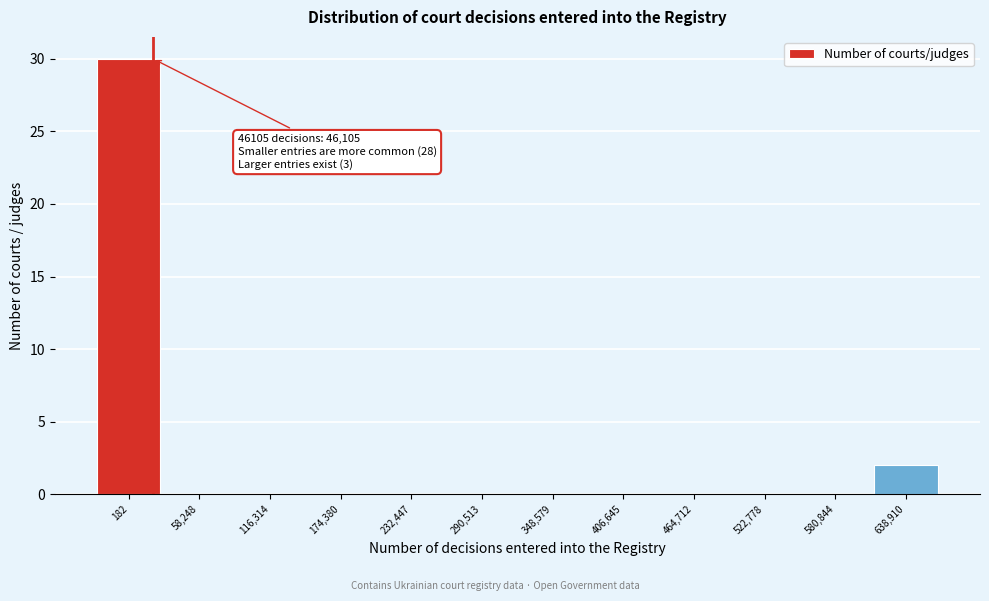

Reading left to right, extract all data points from this chart.

182=30	58,248=0	116,314=0	174,380=0	232,447=0	290,513=0	348,579=0	406,645=0	464,712=0	522,778=0	580,844=0	638,910=2